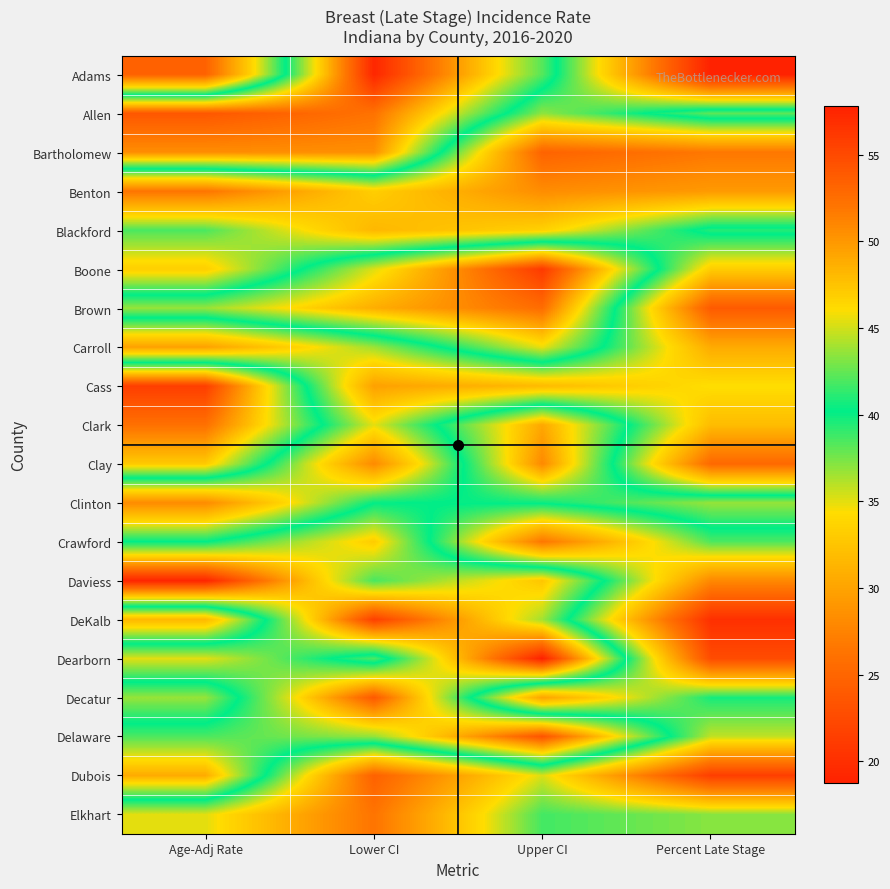

What is the difference between the highest and lowest values at Percent Late Stage?

25.0